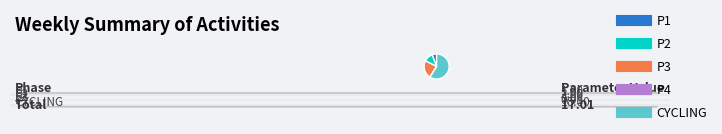

What is the largest slice in the pie chart?

CYCLING